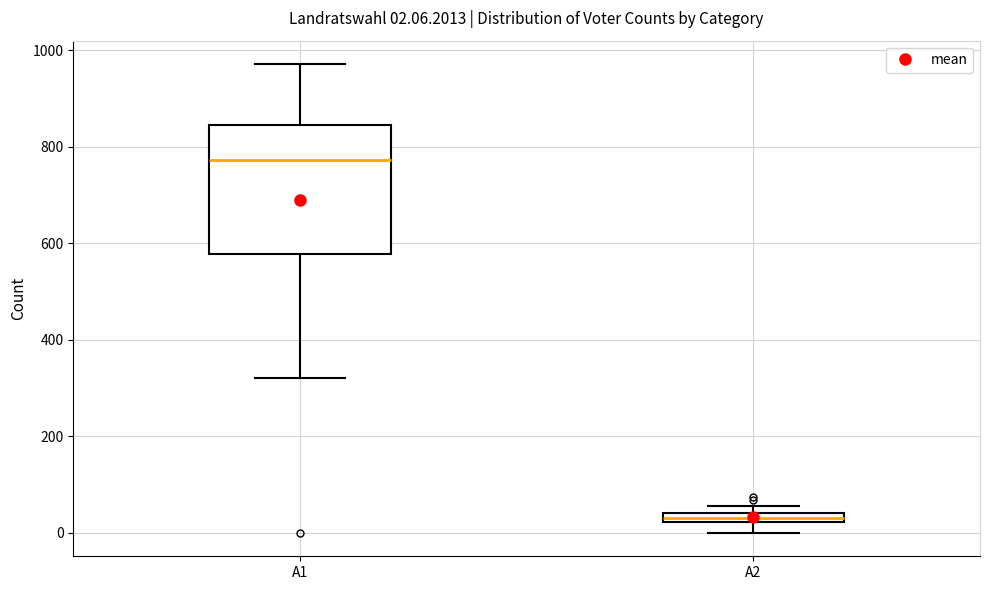

Which box's median line is the lowest?

A2